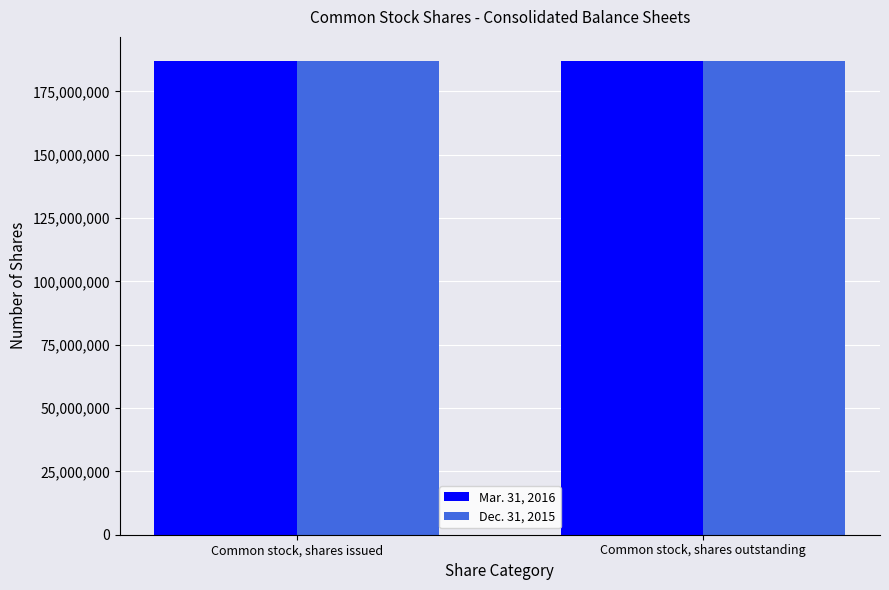

How many bars are there in each group?

2